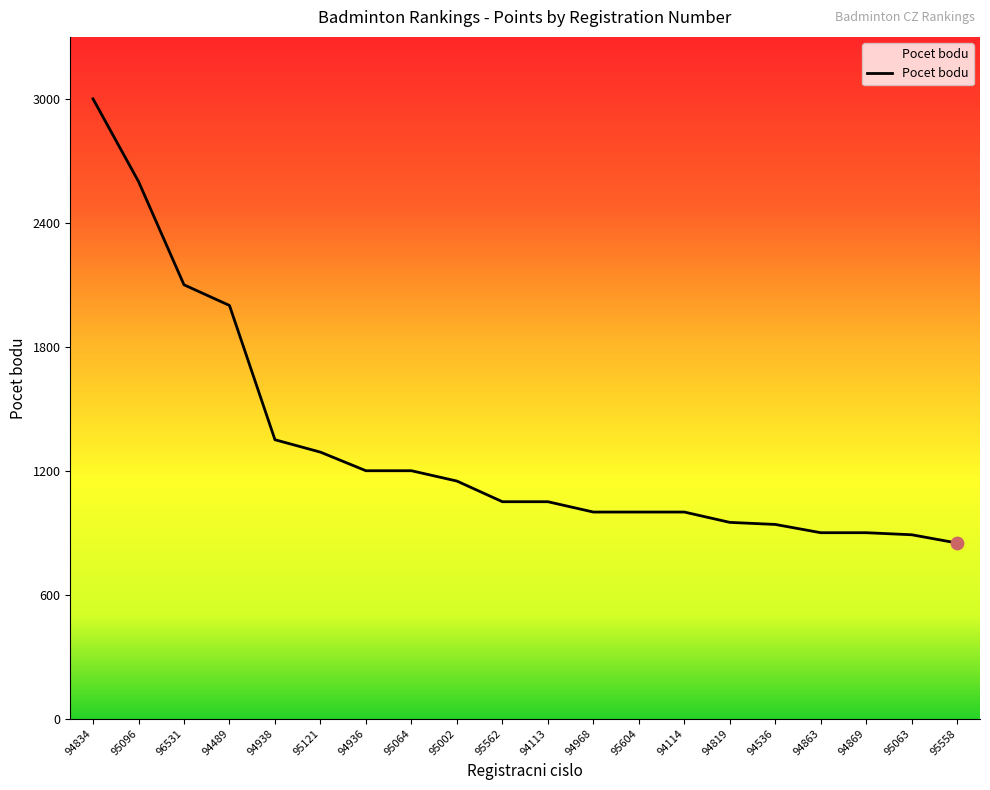

Which has a higher value, 94863 or 94938?

94938